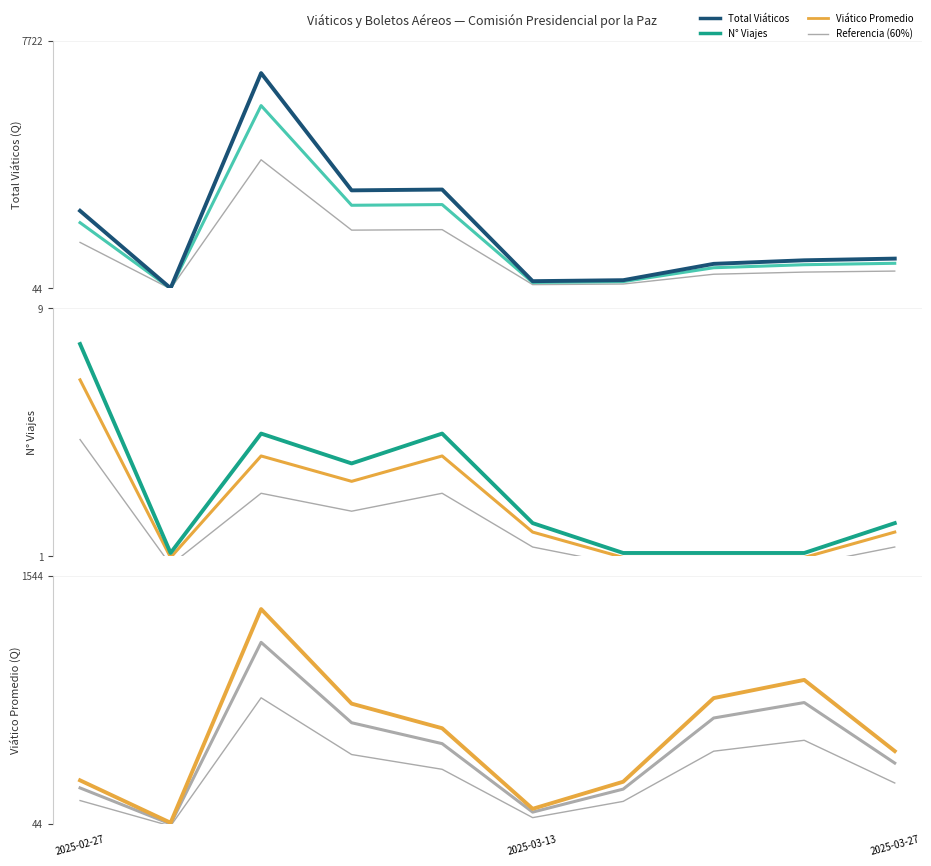

Where is Total Viáticos (Q) nearest to the value 3382?

4